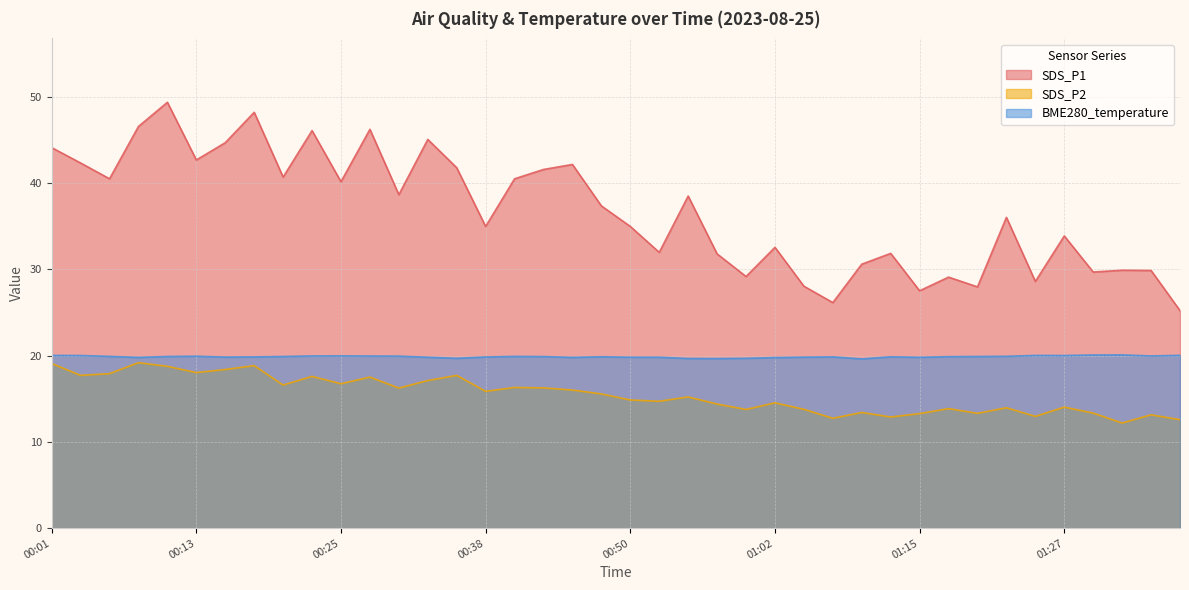

Between 01:22 and 01:32, which series saw the biggest shift?

SDS_P1